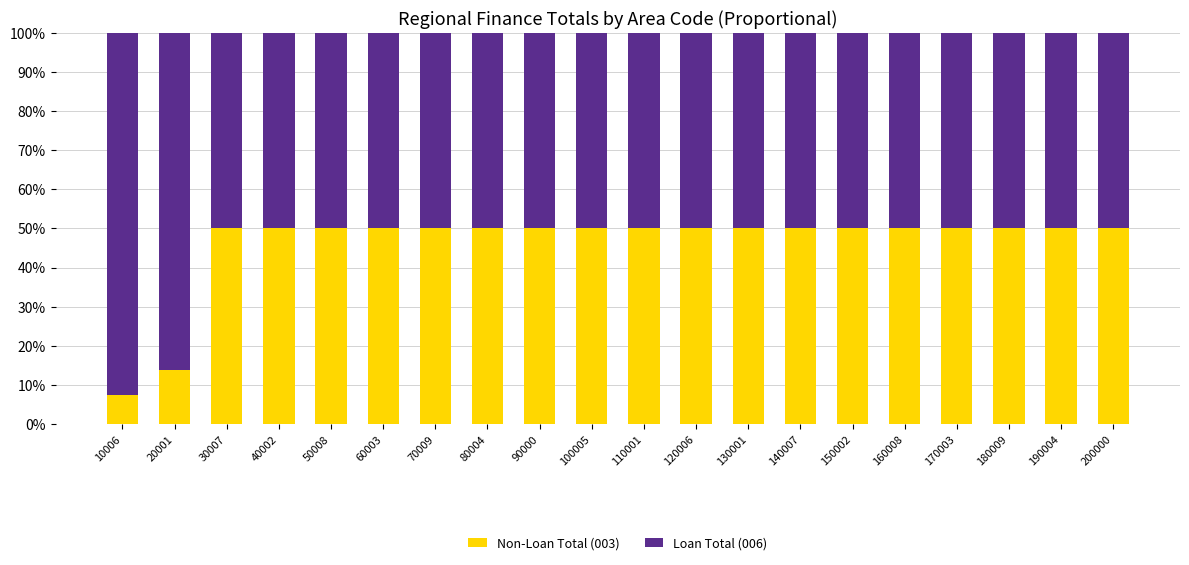

The Non-Loan Total (003) series shows 50.0 at 130001. True or false?

True